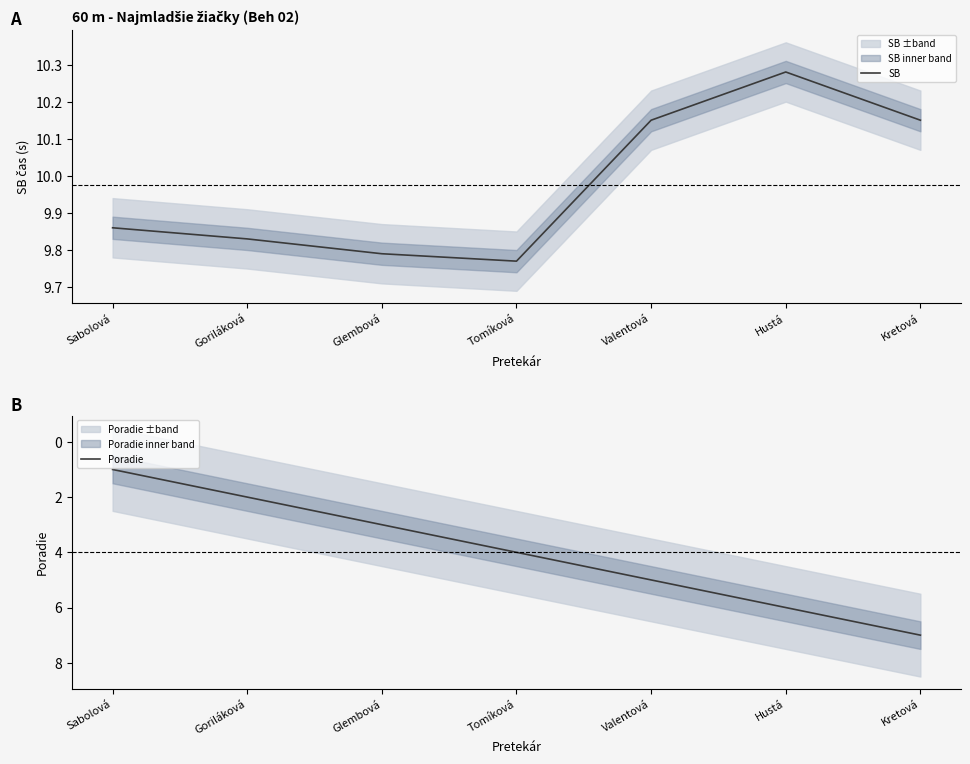

Reading left to right, list all the values displayed in this chart.

SB: Sabolová=9.9	Goriláková=9.8	Glembová=9.8	Tomíková=9.8	Valentová=10.2	Hustá=10.3	Kretová=10.2
Poradie: Sabolová=1.0	Goriláková=2.0	Glembová=3.0	Tomíková=4.0	Valentová=5.0	Hustá=6.0	Kretová=7.0